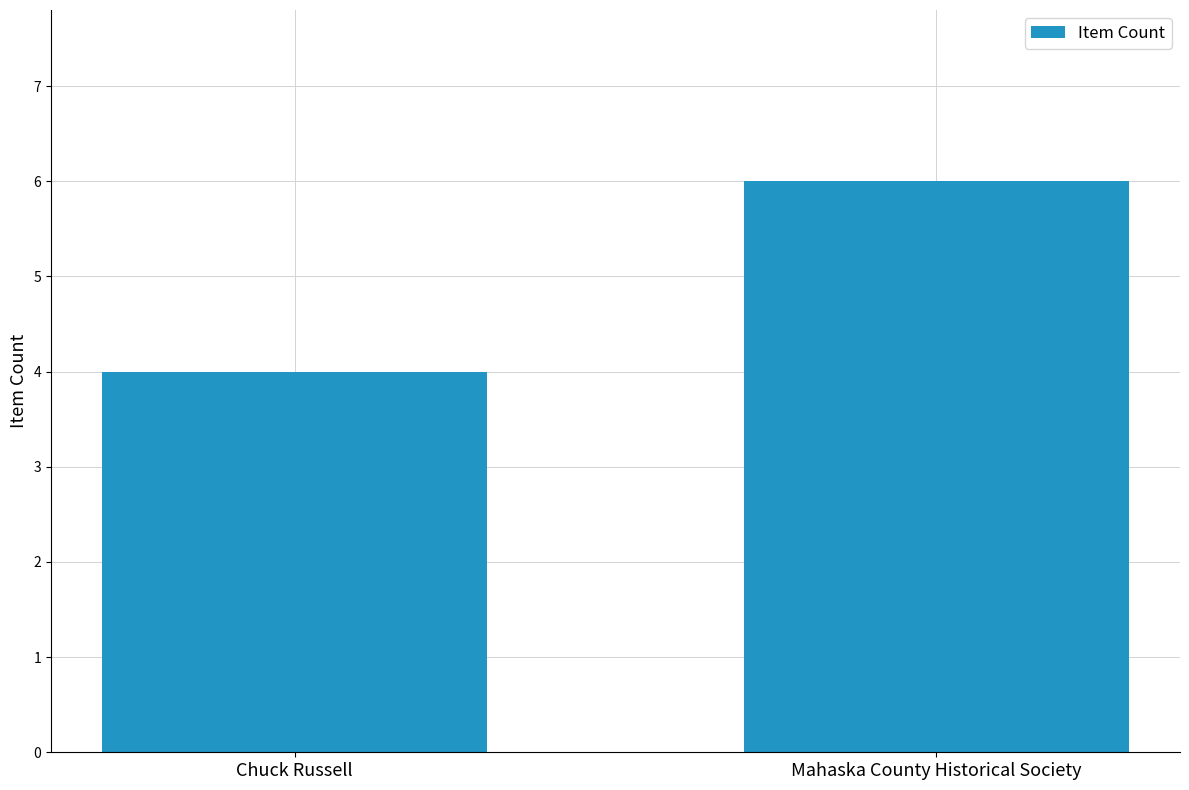

Approximately how many times larger is the value at Mahaska County Historical Society compared to Chuck Russell?

1.5